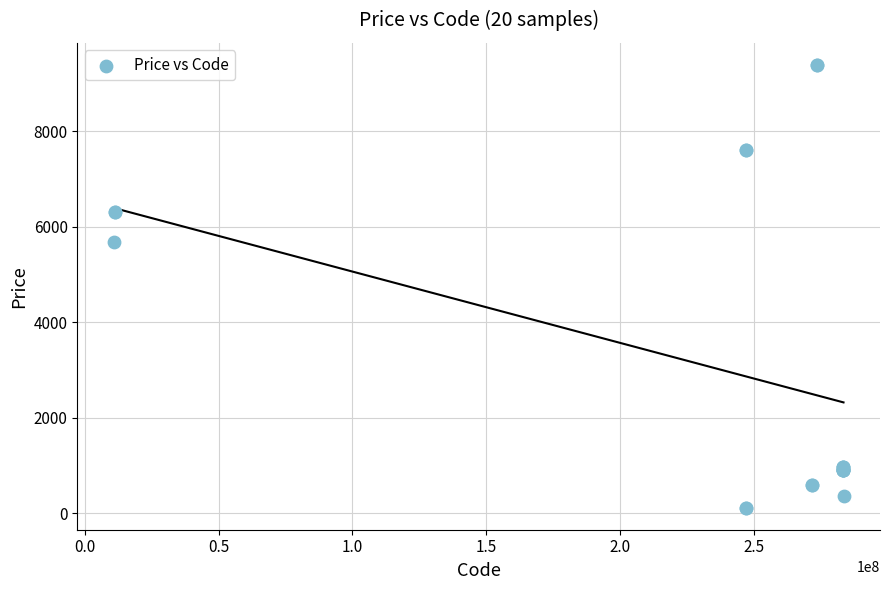

What Y value in the scatter plot is closest to 4749?

5673.8